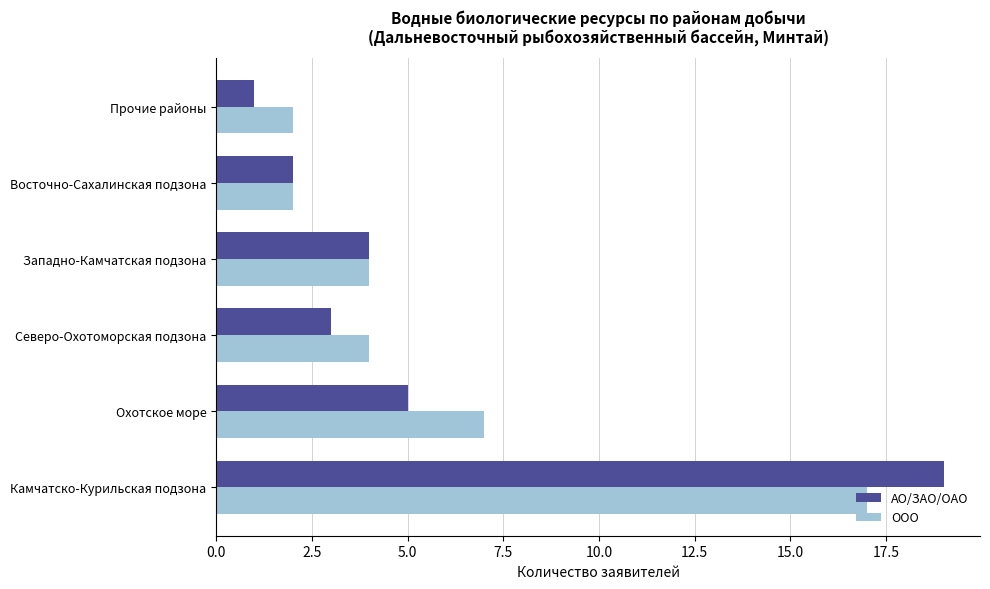

Is the value of АО/ЗАО/ОАО at Камчатско-Курильская подзона greater than the value of ООО at Западно-Камчатская подзона?

Yes